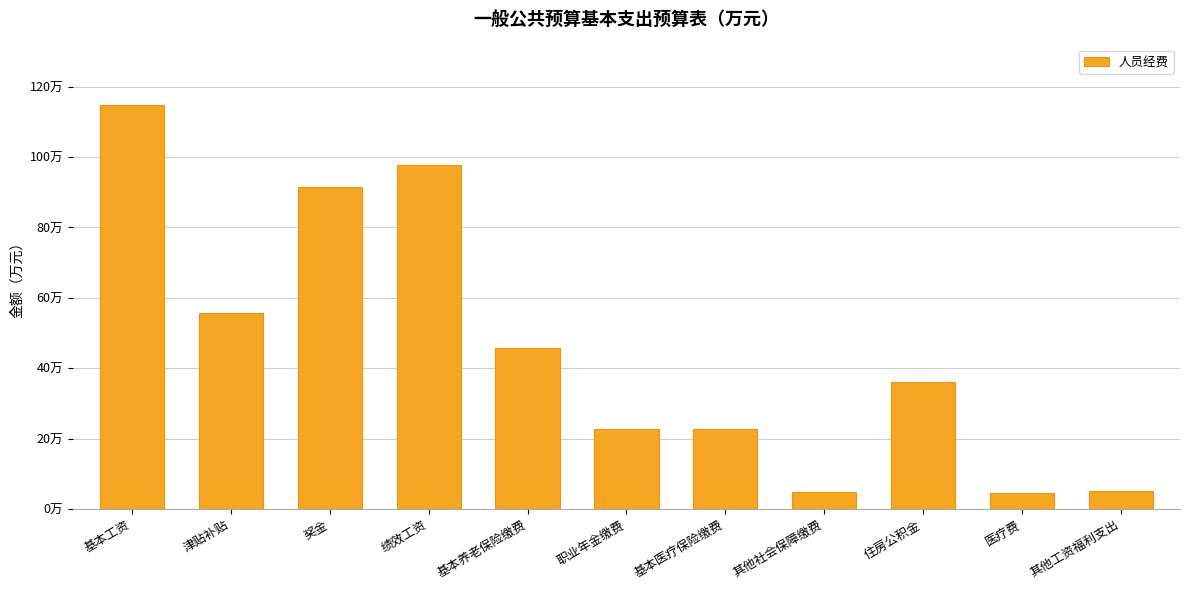

Reading left to right, extract all data points from this chart.

基本工资=114.8	津贴补贴=55.5	奖金=91.3	绩效工资=97.8	基本养老保险缴费=45.7	职业年金缴费=22.9	基本医疗保险缴费=22.9	其他社会保障缴费=4.9	住房公积金=36.1	医疗费=4.5	其他工资福利支出=5.1